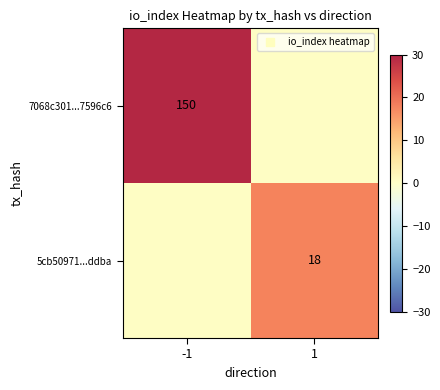

How many series are shown in this chart?

2